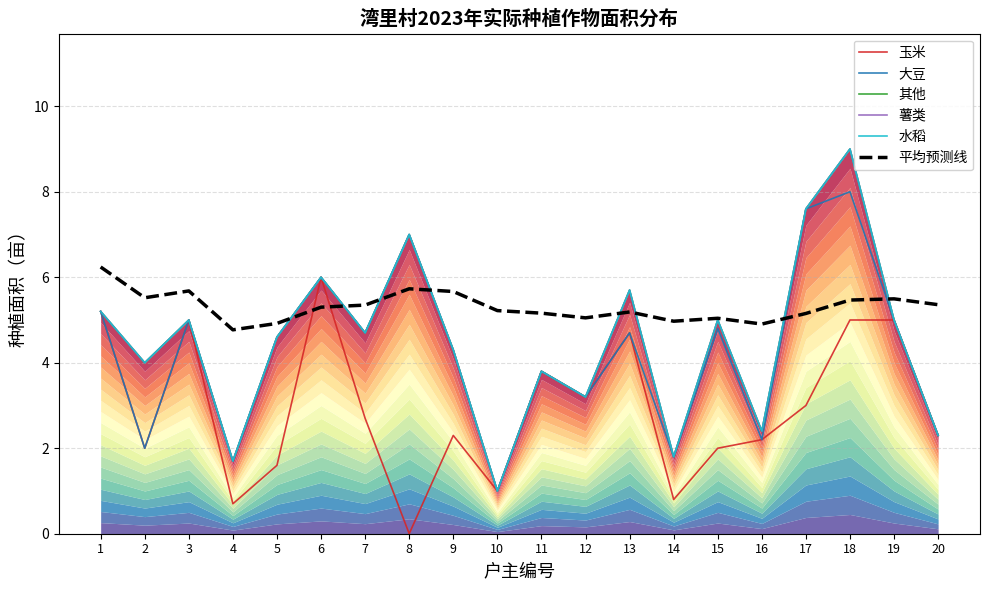

Where does the 玉米 series first go above 2?

1